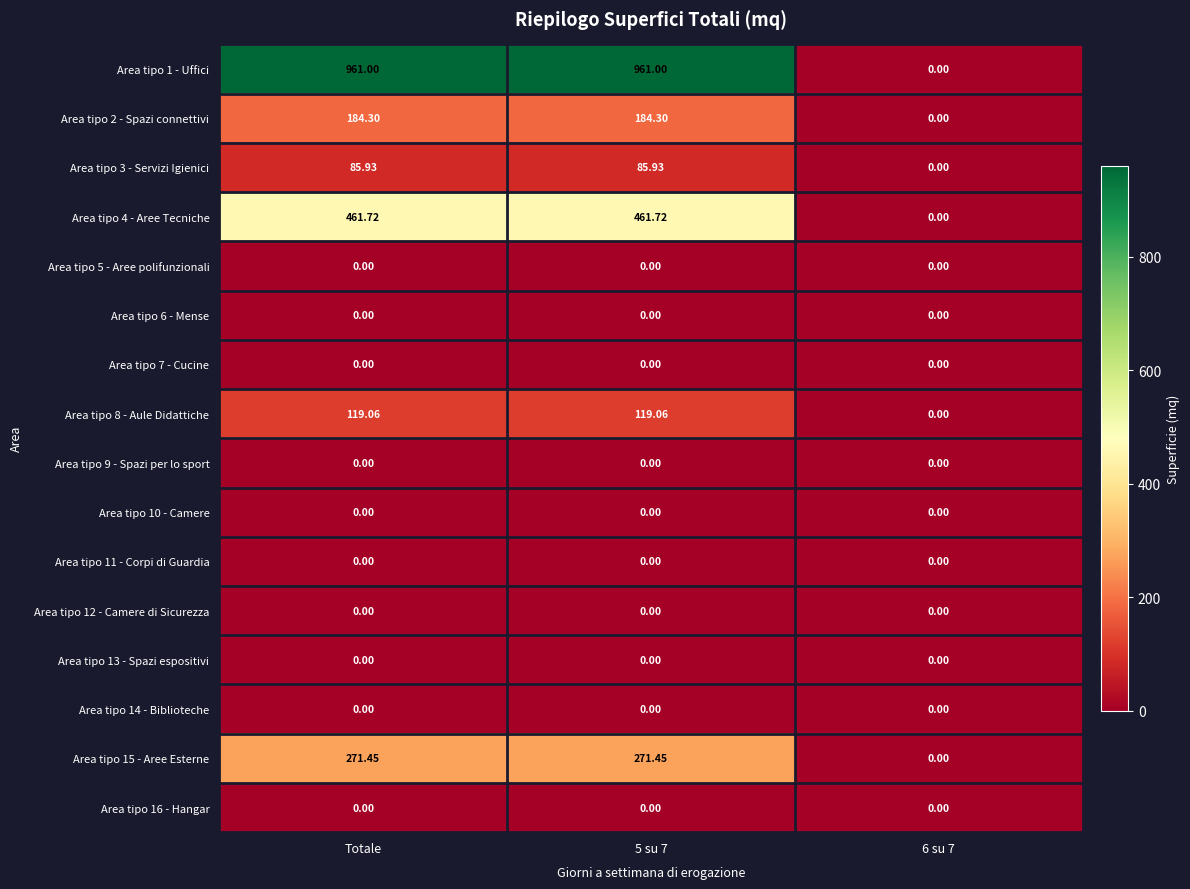

Count the number of categories in the chart.

3